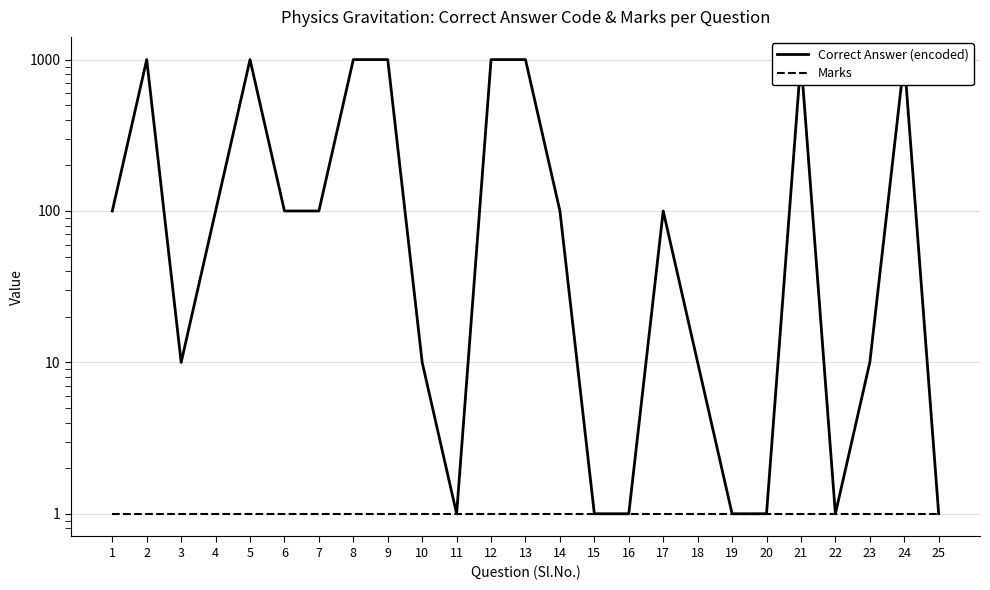

At which label does Correct Answer (encoded) reach its minimum?

11